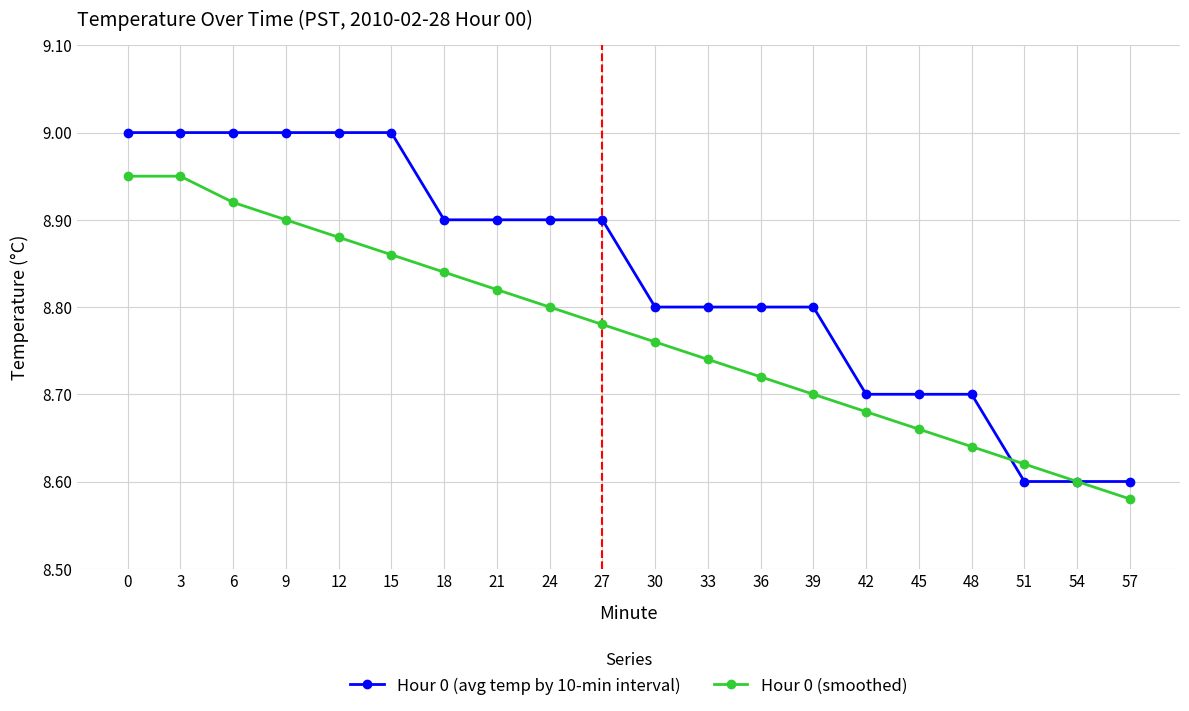

Is this an area chart (filled region under the line)?

No